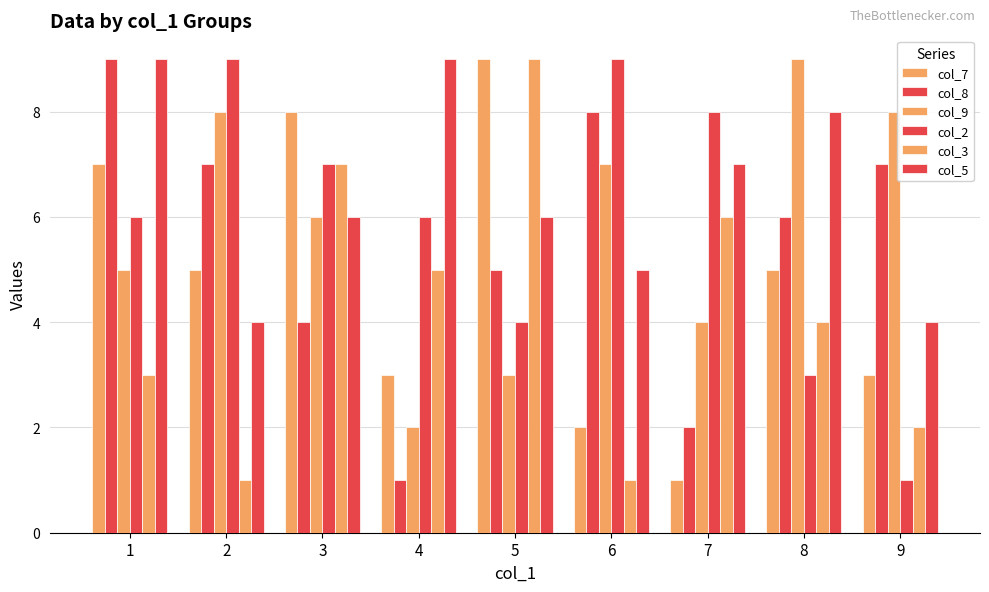

How many bars are there in each group?

6